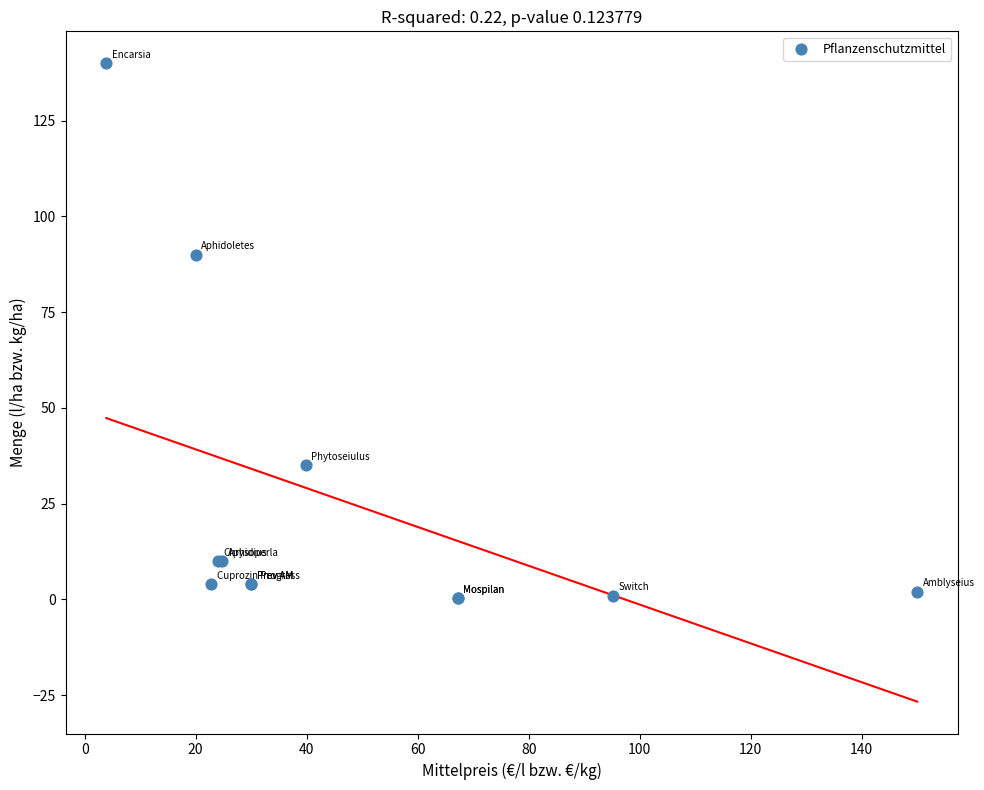

What Y value in the scatter plot is closest to 70?

90.0